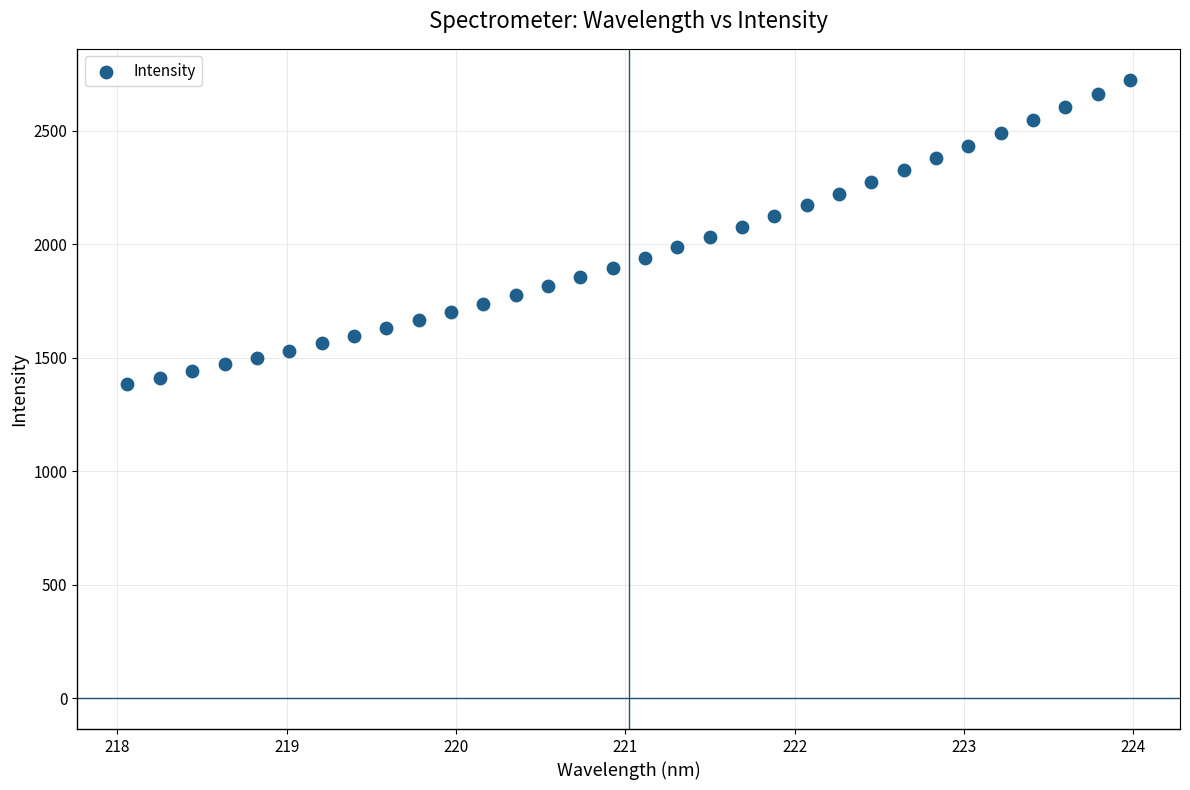

What is the range of X values (max minus min)?

5.9